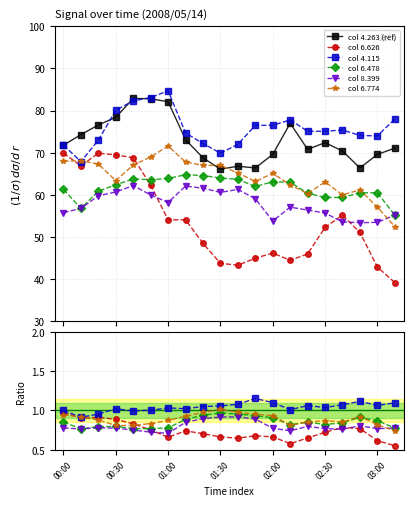

True or false: col 4.115 and col 6.478 intersect in this chart.

False